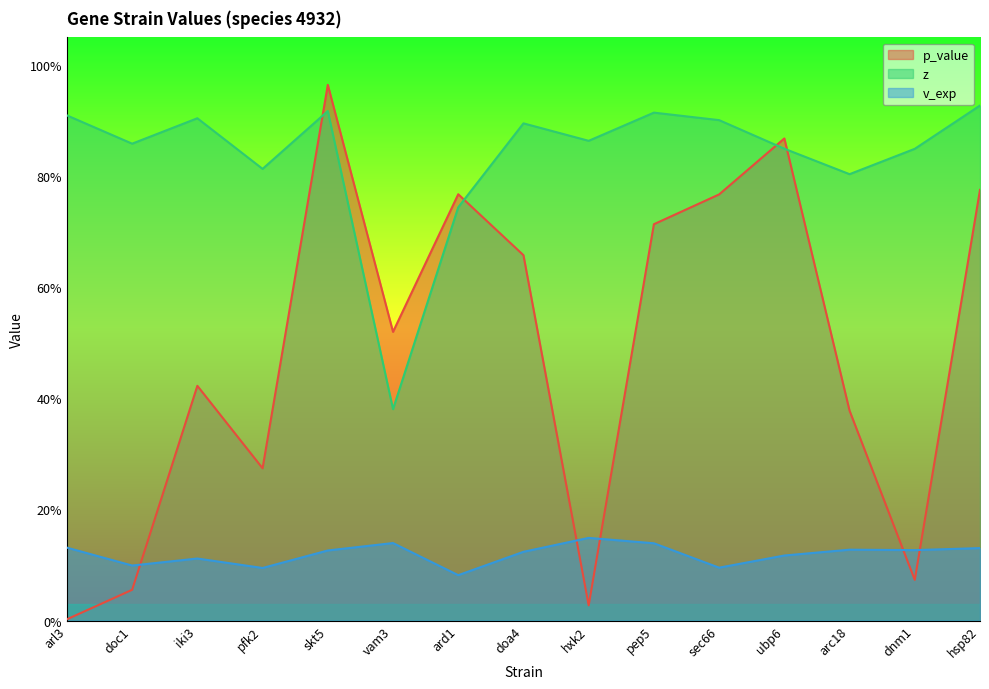

Reading left to right, what are all the values shown in this chart?

p_value: arl3=0.0	doc1=0.1	iki3=0.4	pfk2=0.3	skt5=1.0	vam3=0.5	ard1=0.8	doa4=0.7	hxk2=0.0	pep5=0.7	sec66=0.8	ubp6=0.9	arc18=0.4	dnm1=0.1	hsp82=0.8
z: arl3=0.9	doc1=0.9	iki3=0.9	pfk2=0.8	skt5=0.9	vam3=0.4	ard1=0.7	doa4=0.9	hxk2=0.9	pep5=0.9	sec66=0.9	ubp6=0.8	arc18=0.8	dnm1=0.8	hsp82=0.9
v_exp: arl3=0.1	doc1=0.1	iki3=0.1	pfk2=0.1	skt5=0.1	vam3=0.1	ard1=0.1	doa4=0.1	hxk2=0.1	pep5=0.1	sec66=0.1	ubp6=0.1	arc18=0.1	dnm1=0.1	hsp82=0.1